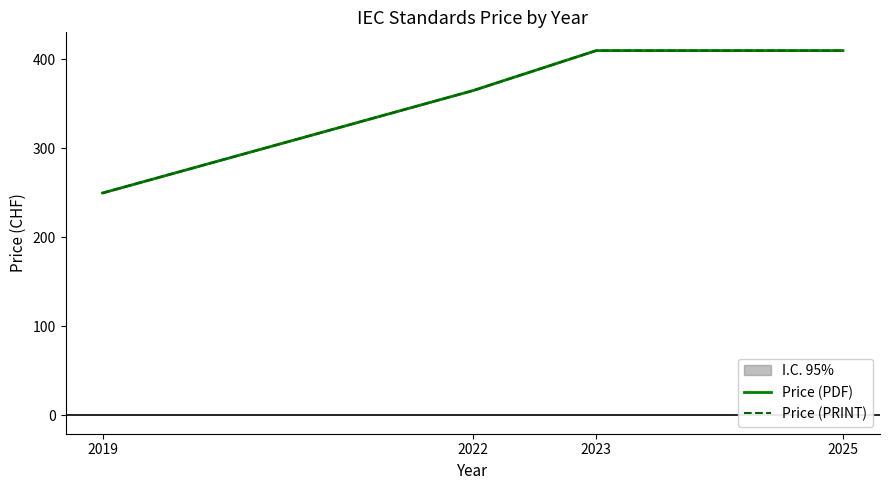

True or false: Price (PDF) and Price (PRINT) cross at least once.

False